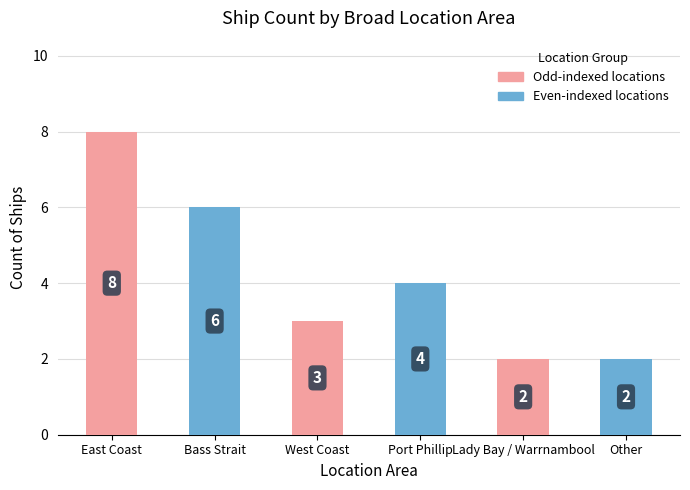

Does the chart contain stacked bars?

No